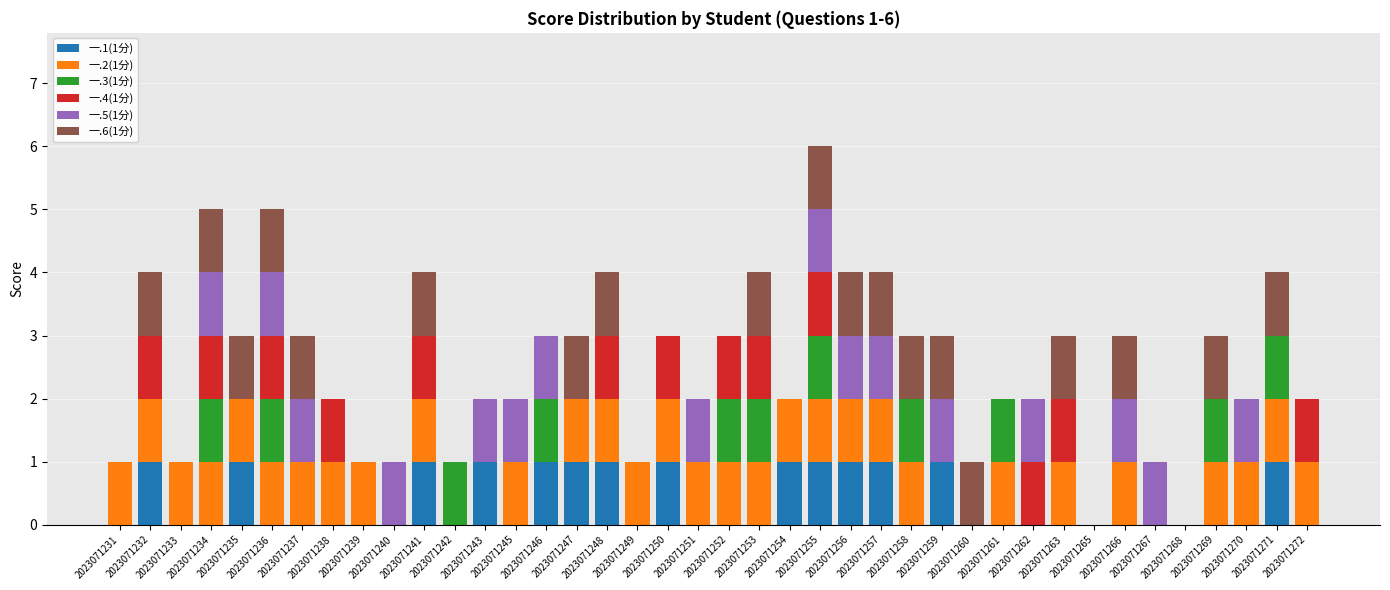

Does the chart contain stacked bars?

Yes